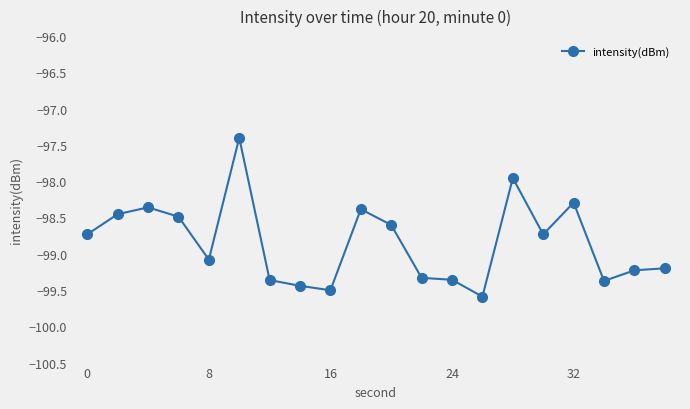

True or false: there are more than 2 points higher than both neighbors.

True